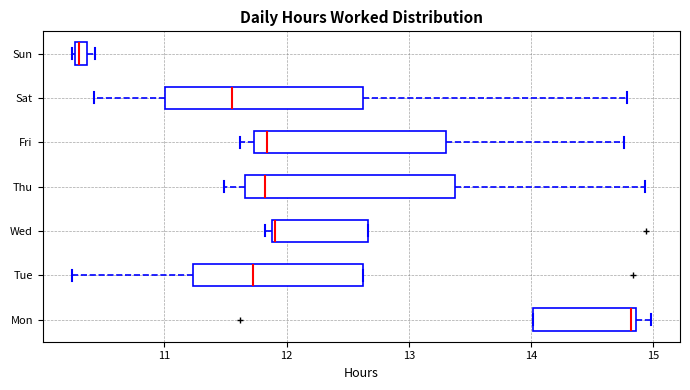

Which box is the widest, from its left edge to its right edge?

Thu